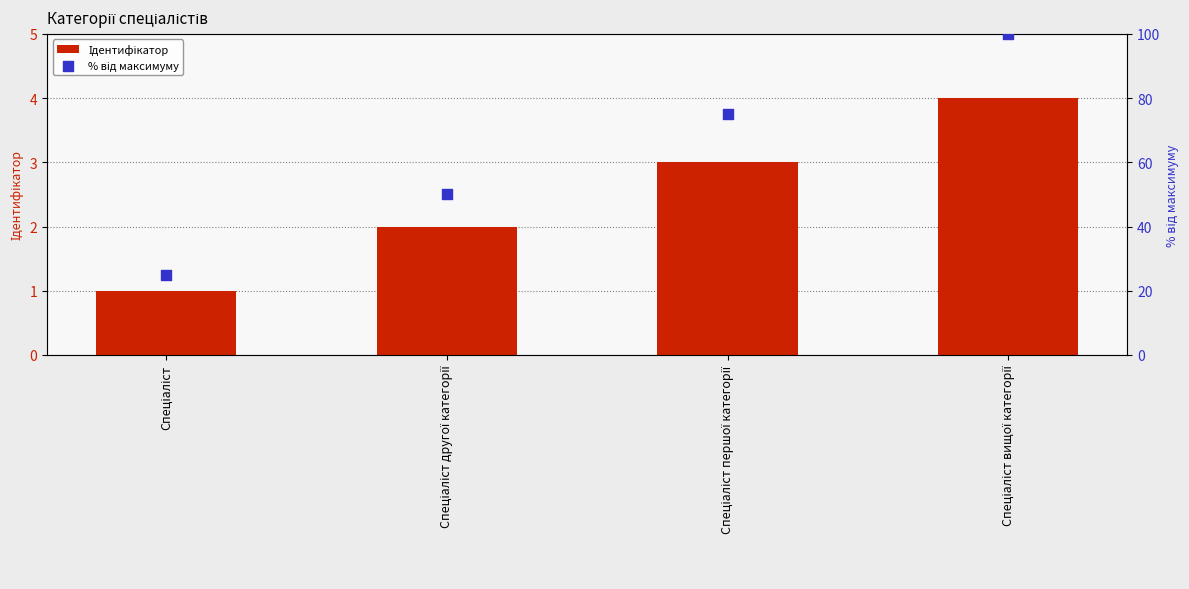

Which series contains the lowest Y value?

Ідентифікатор